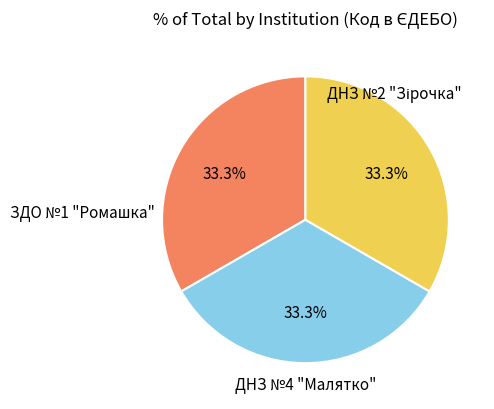

Is there any slice that represents more than half of the pie?

No